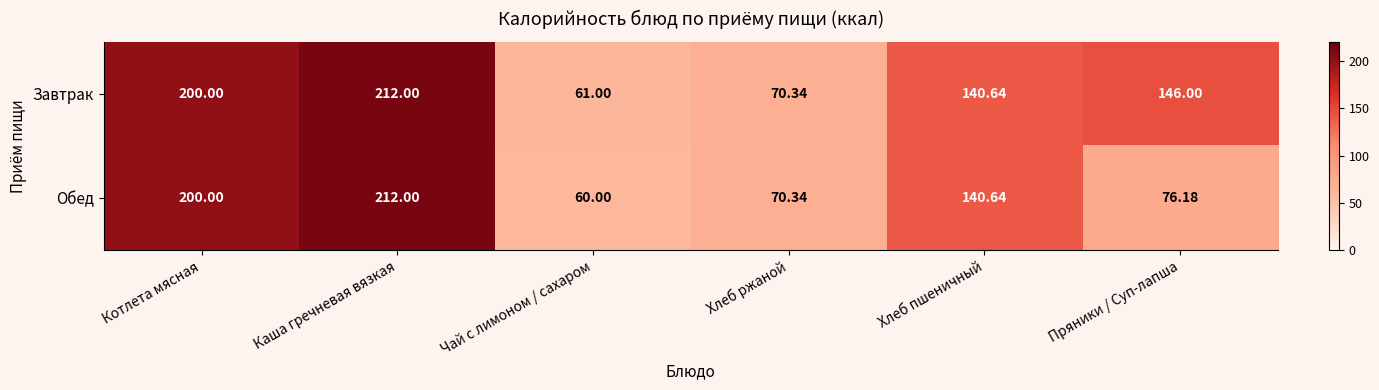

Between Чай с лимоном / сахаром and Хлеб ржаной, which series saw the biggest shift?

Обед